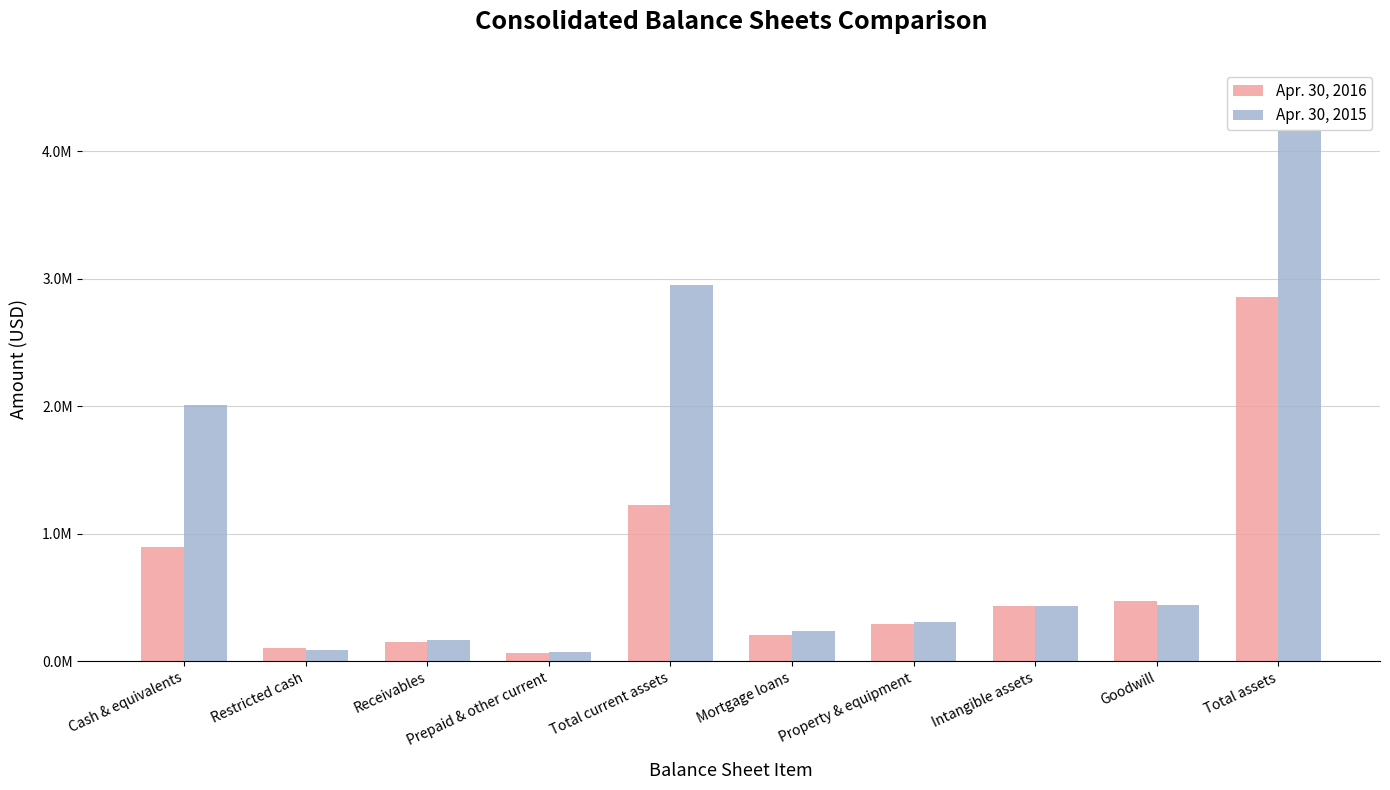

Does the chart contain any negative values?

No